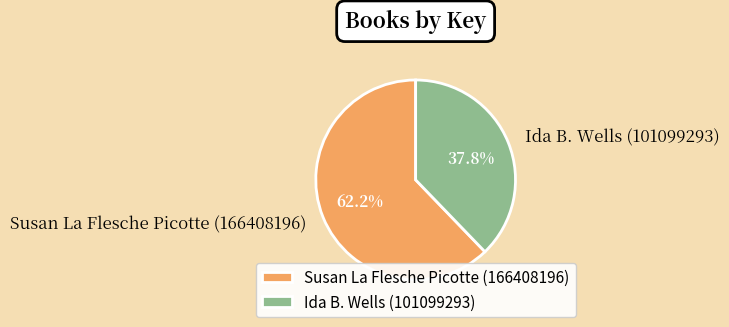

Rank the categories by value from lowest to highest.

Ida B. Wells (101099293), Susan La Flesche Picotte (166408196)